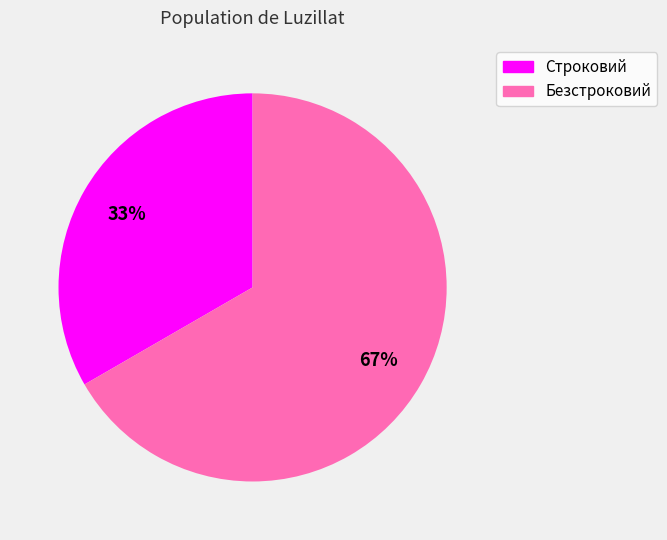

To the nearest percent, what is the average slice percentage?

50%